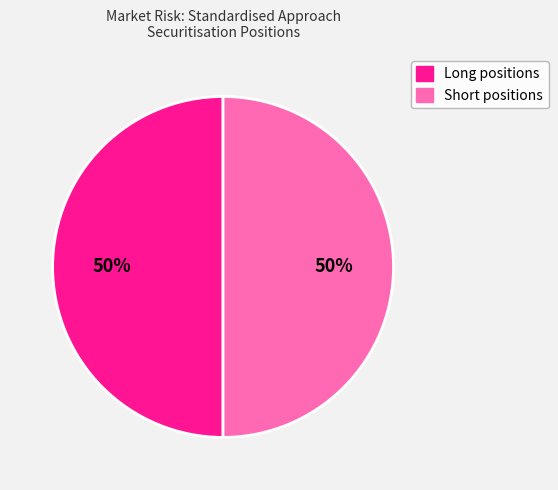

Count the number of slices in the pie.

2